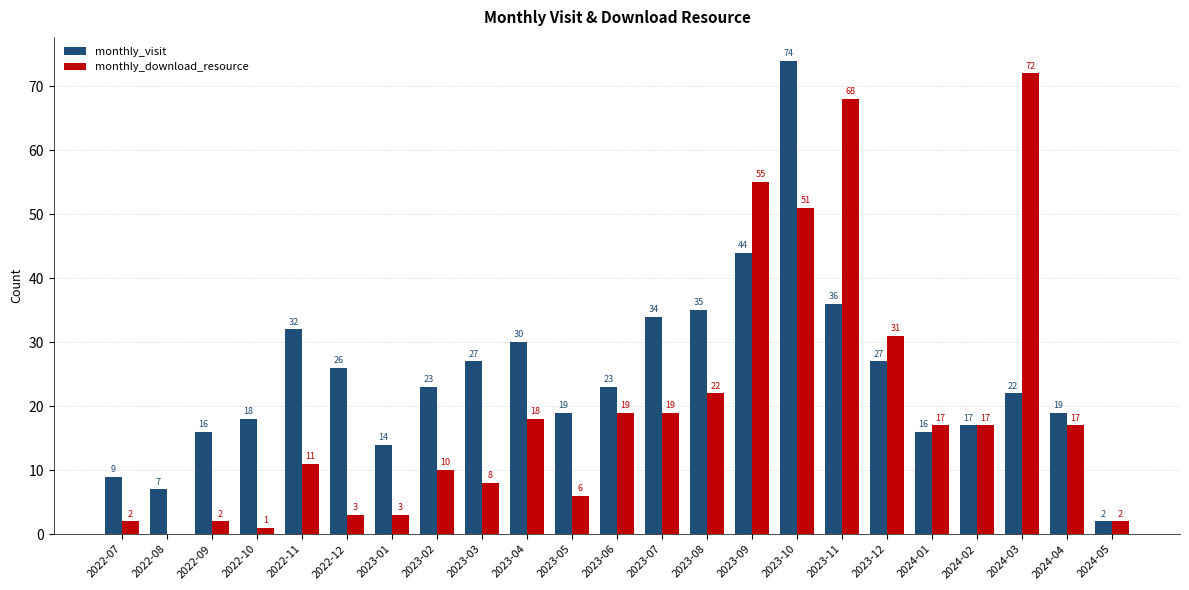

Count the number of data series in this chart.

2